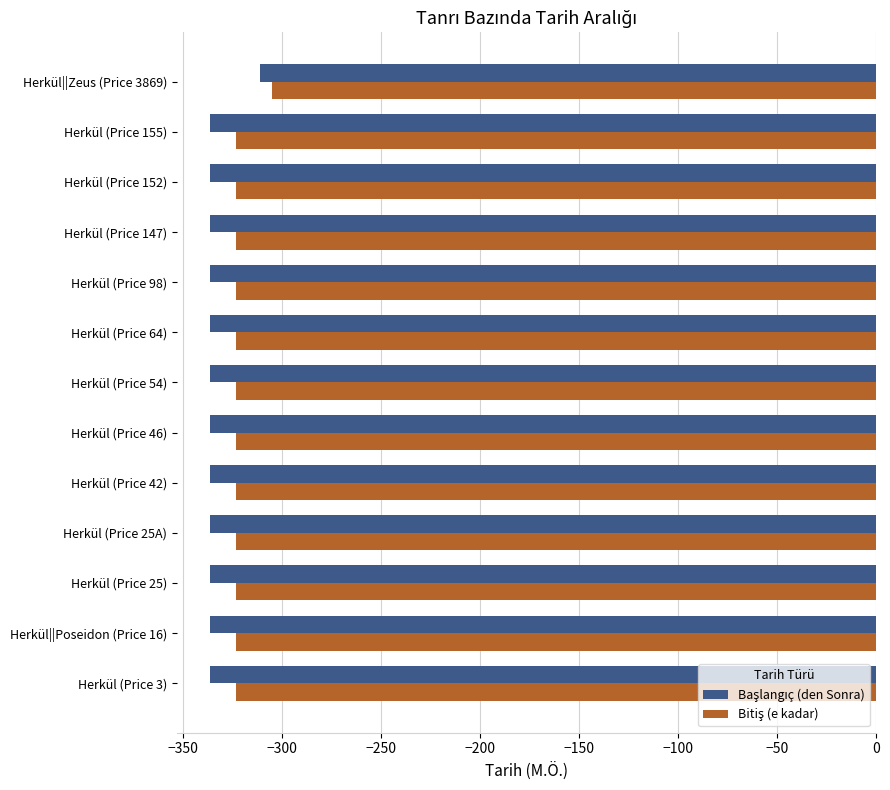

Count the number of data series in this chart.

2